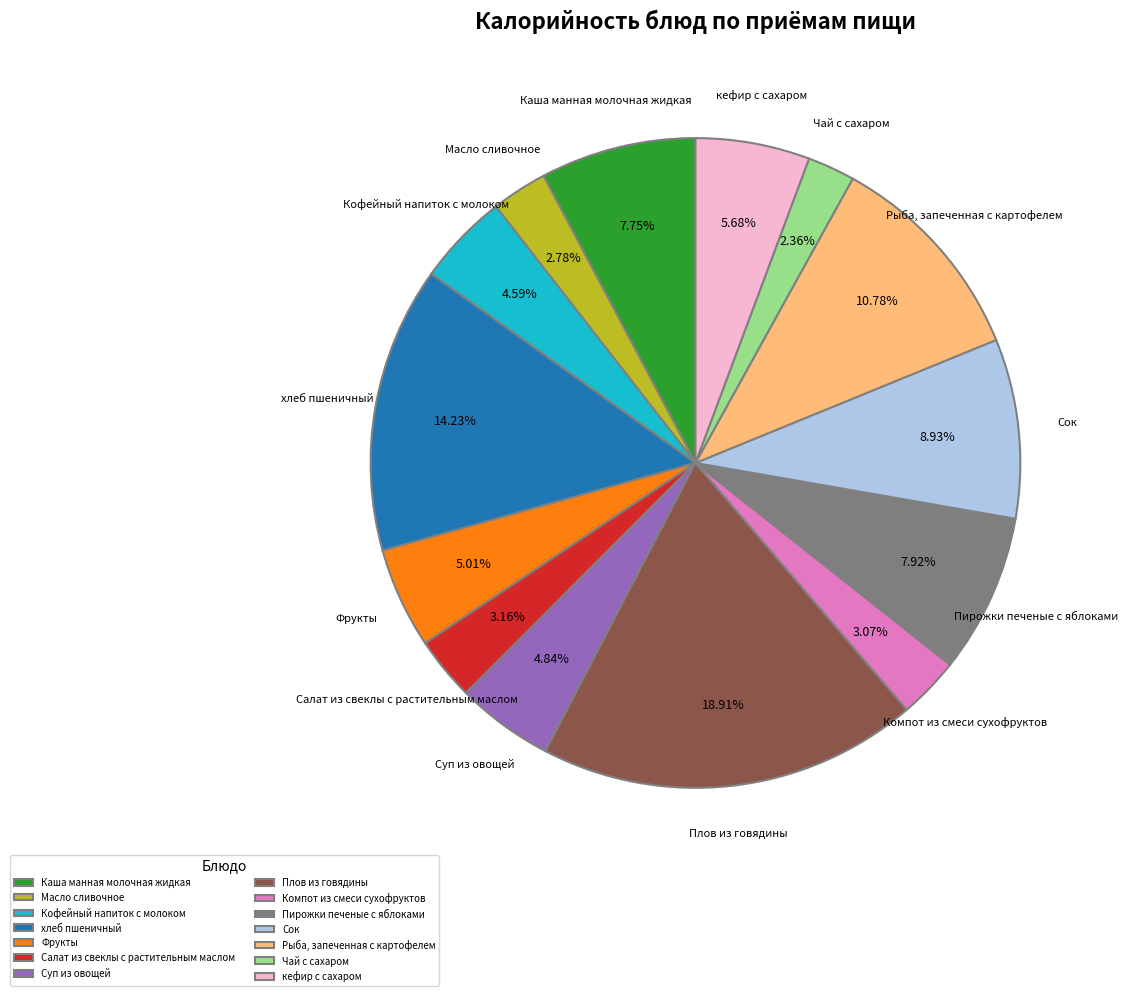

Is it true that Рыба, запеченная с картофелем is 11% of the pie?

True